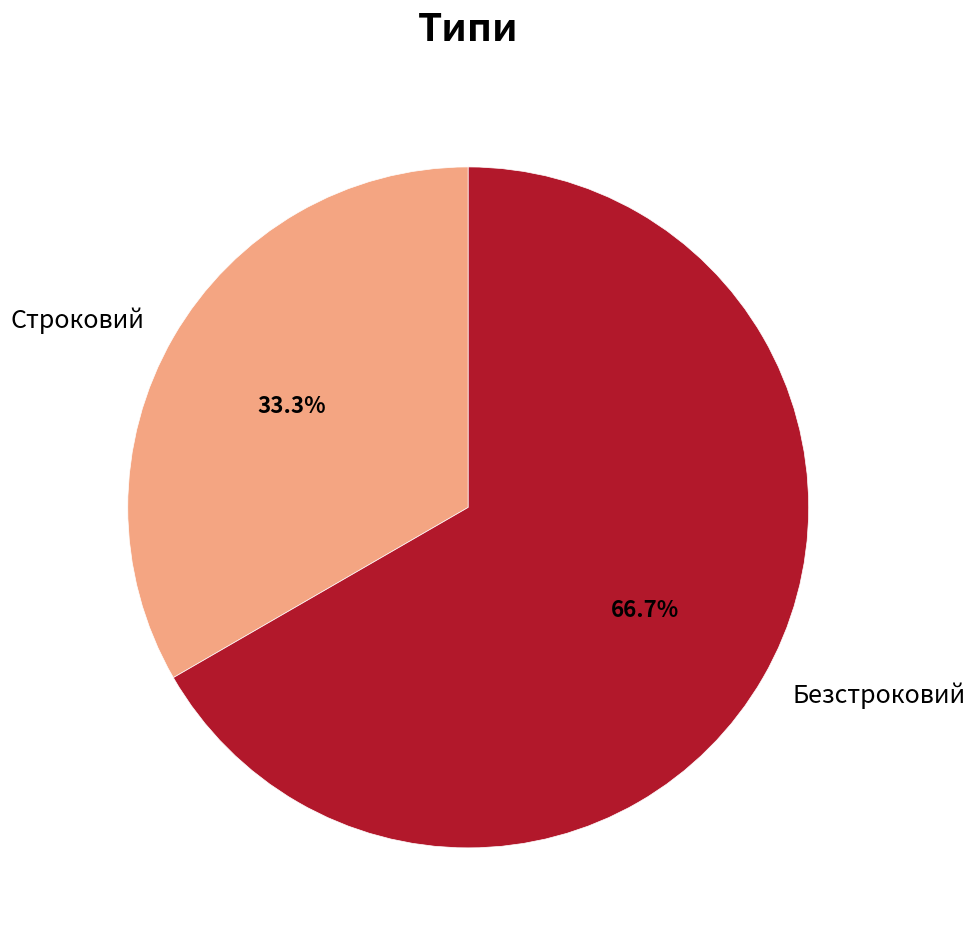

The Строковий slice represents 25% of the pie. True or false?

False